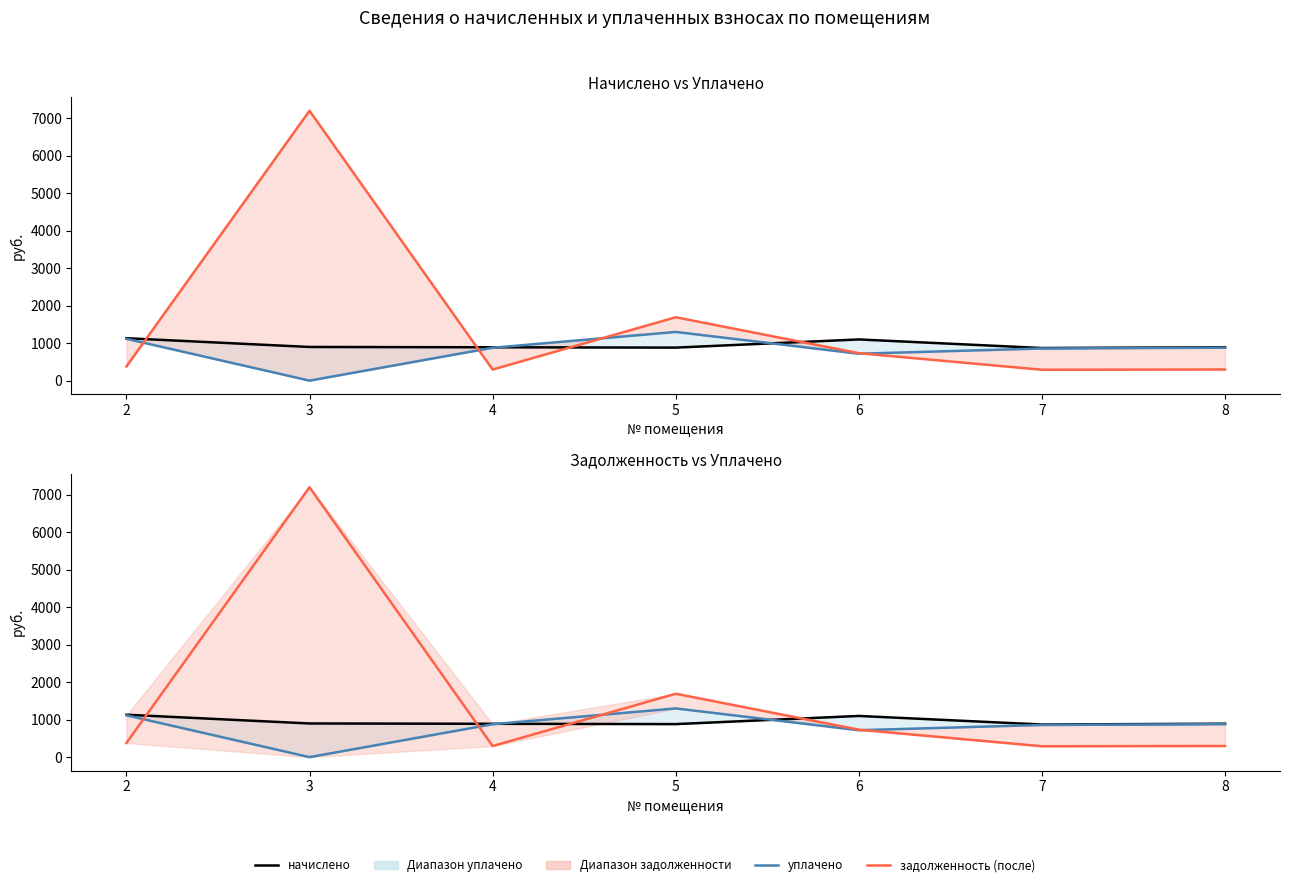

The value of задолженность (после) at 6 is 732.4. True or false?

True